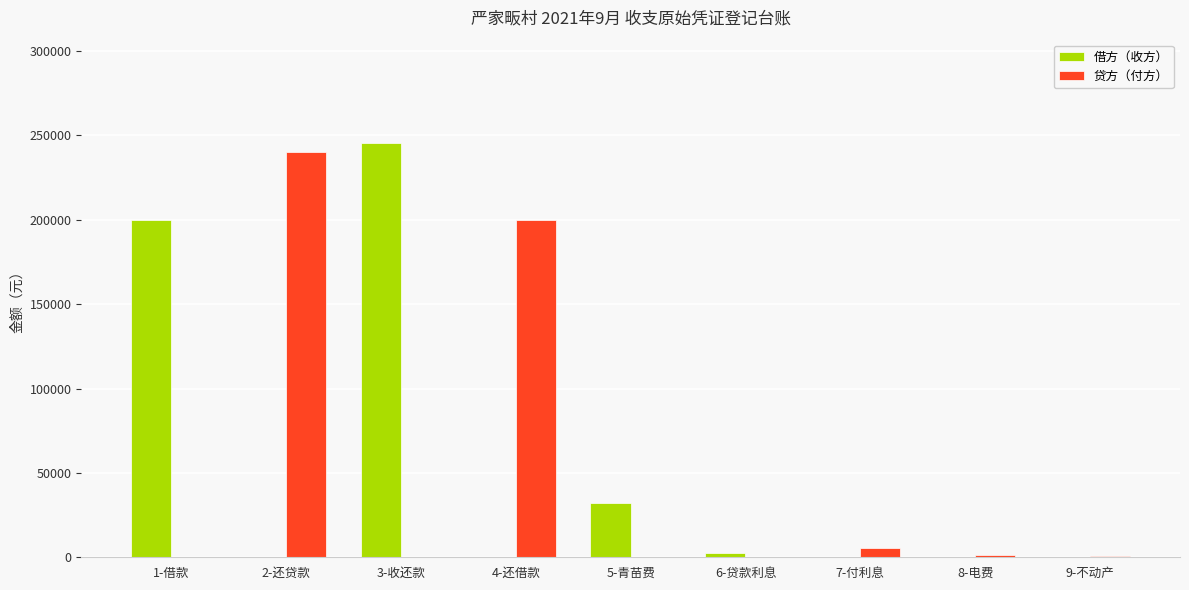

Where is 借方（收方） nearest to the value 122700?

1-借款